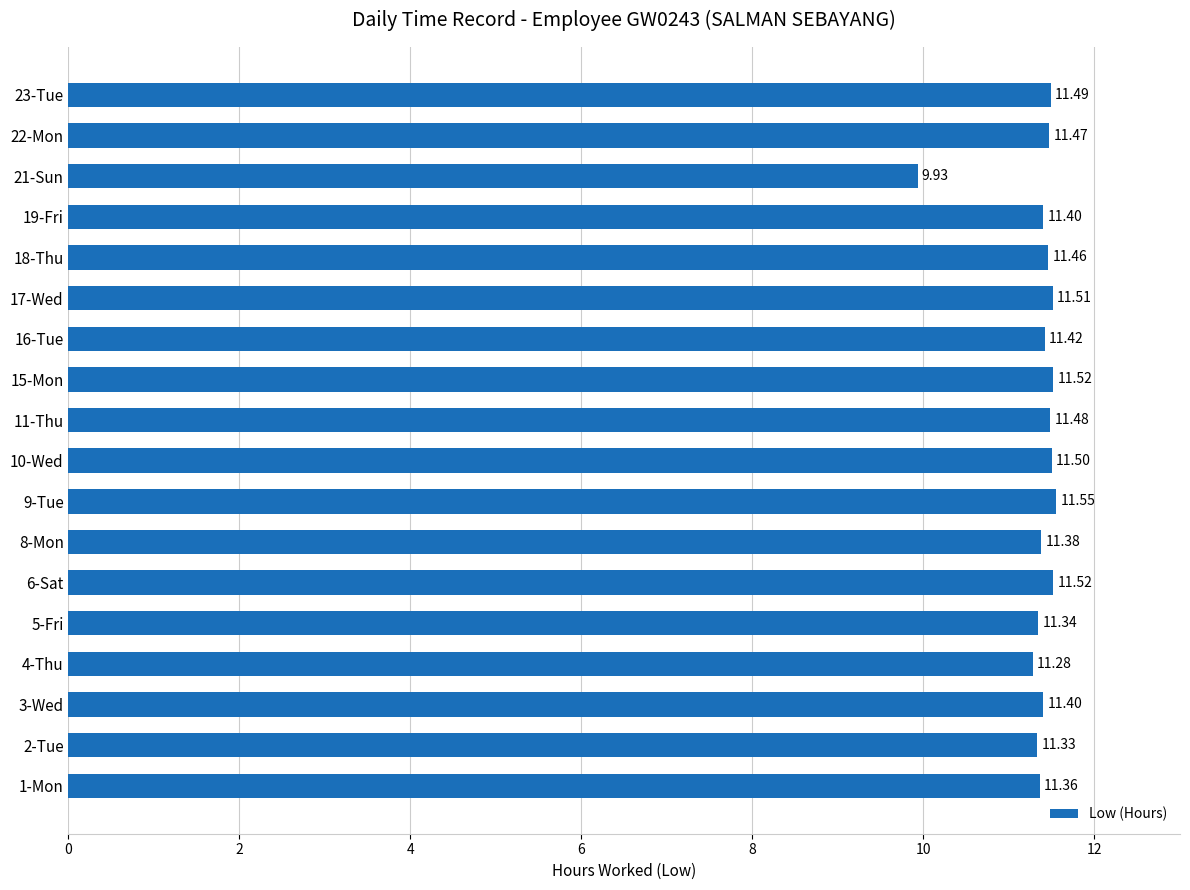

Which has a higher value, 5-Fri or 3-Wed?

3-Wed